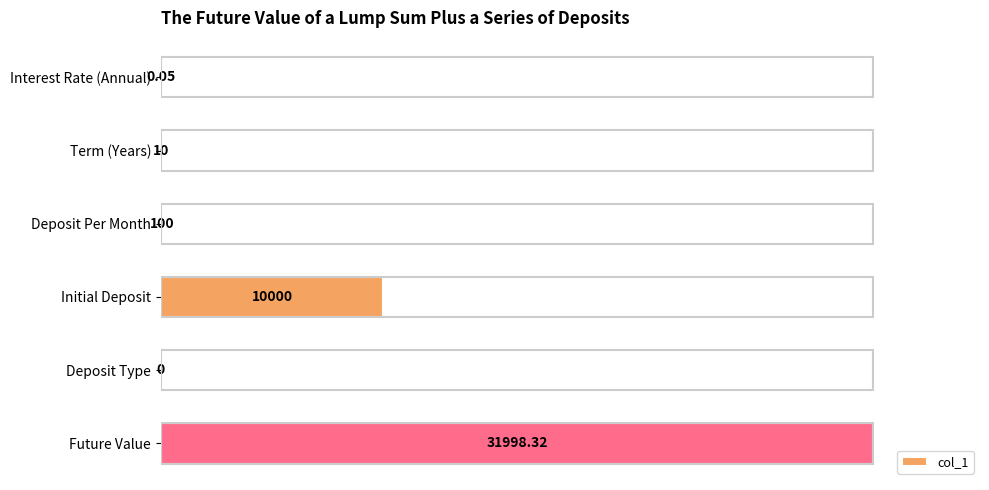

At which label is the value closest to 50?

Initial Deposit